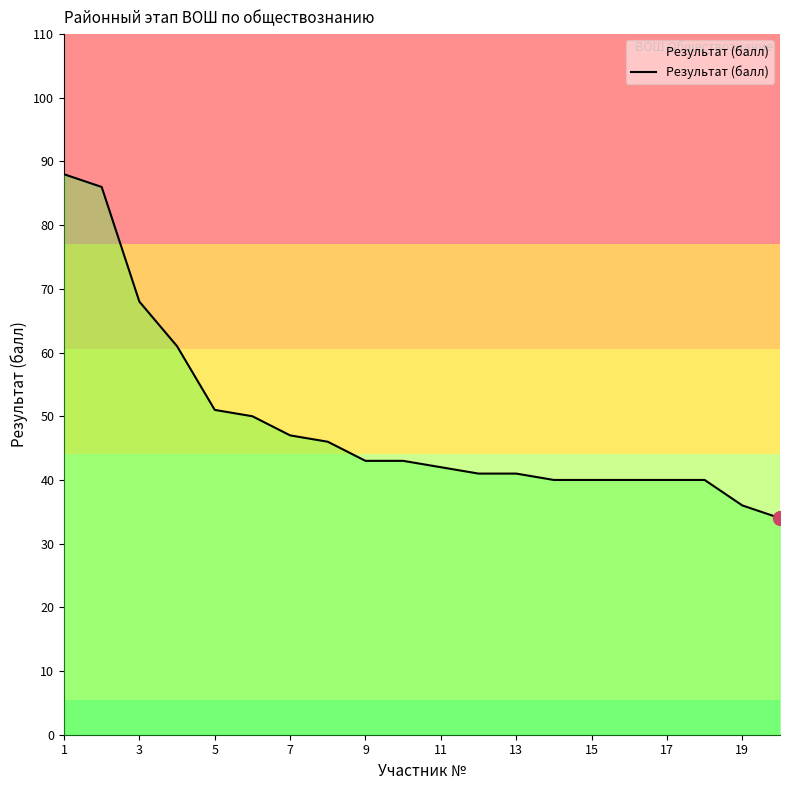

What is the minimum value shown in the chart?

34